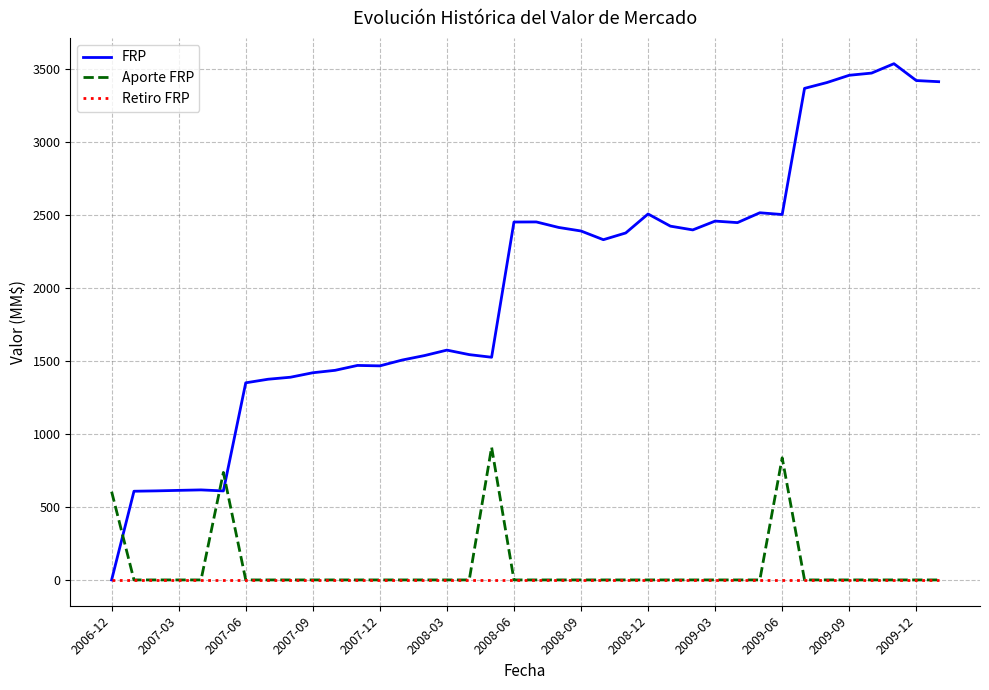

Which series has the widest spread of values?

FRP